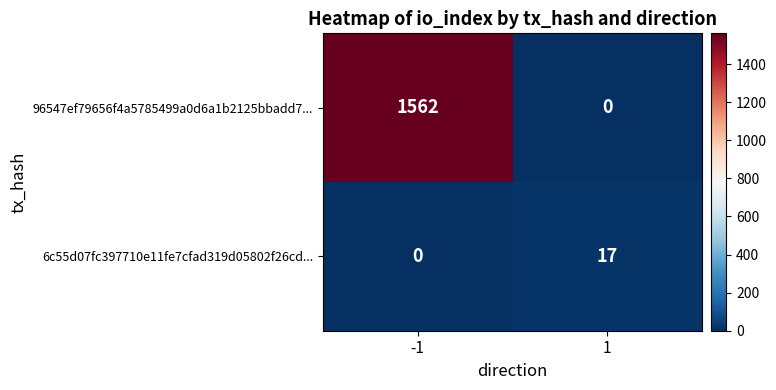

Which series has the largest total across all categories?

96547ef79656f4a5785499a0d6a1b2125bbadd7...